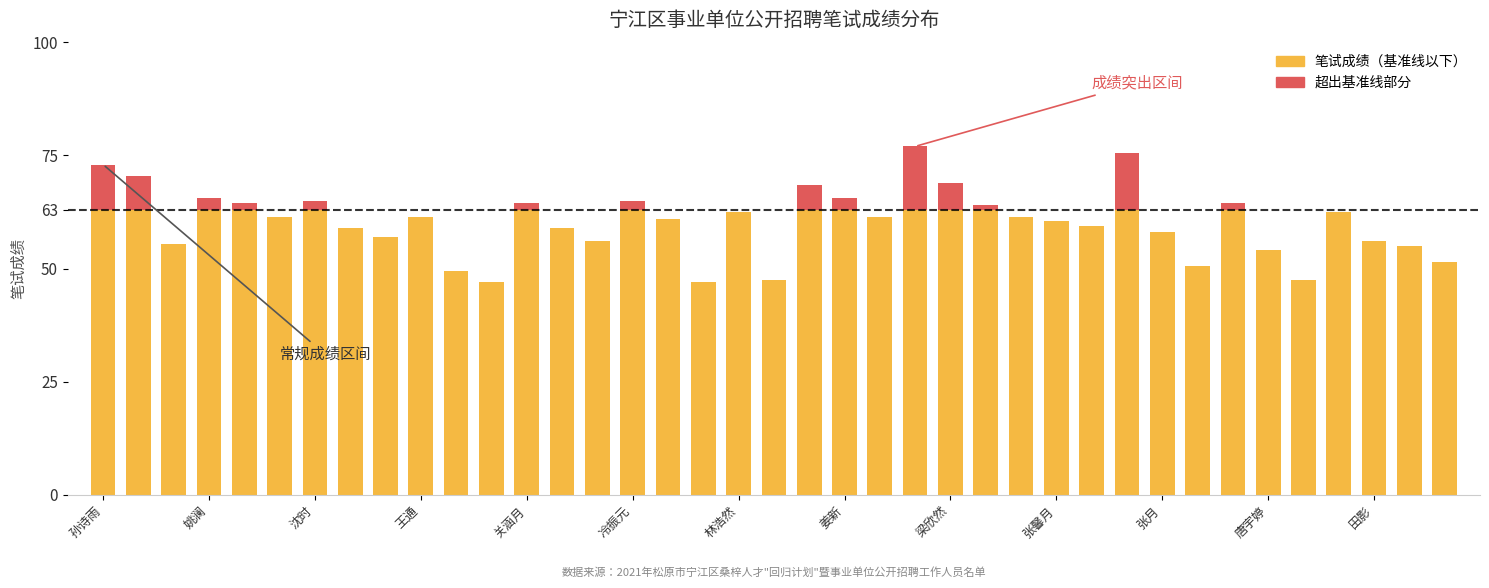

What is the sum of all 笔试成绩（基准线以下） values?

2284.0